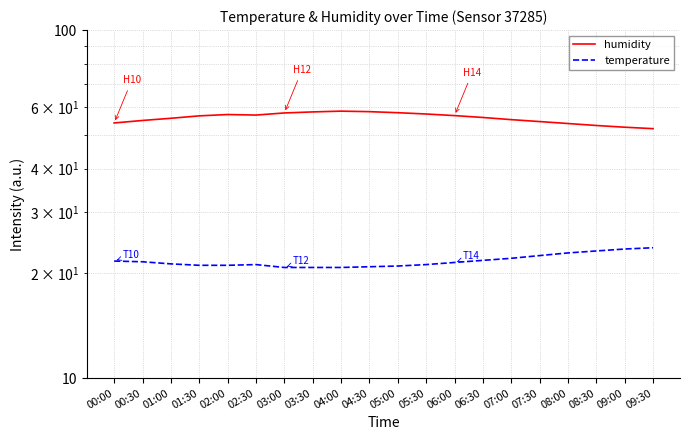

Is the value of humidity at 08:00 greater than the value of temperature at 08:30?

Yes